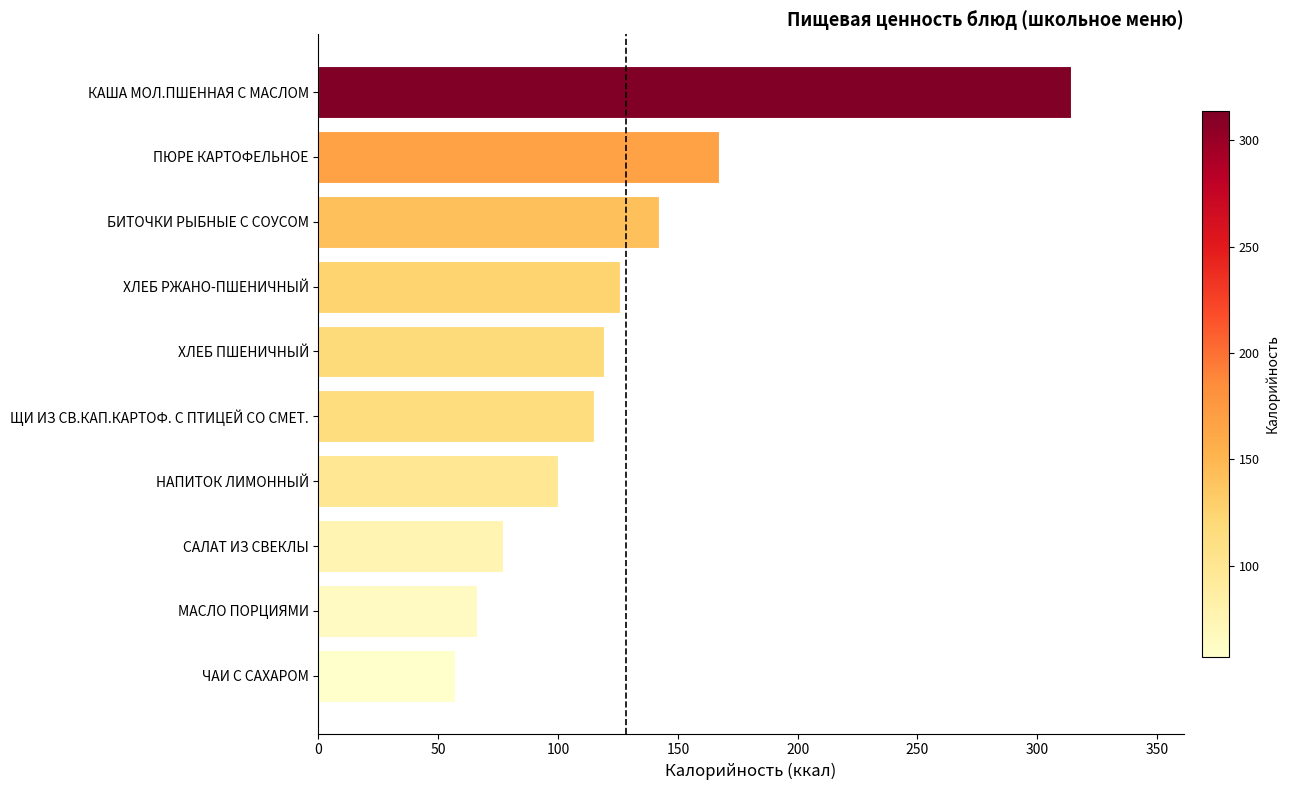

Does the chart contain any negative values?

No